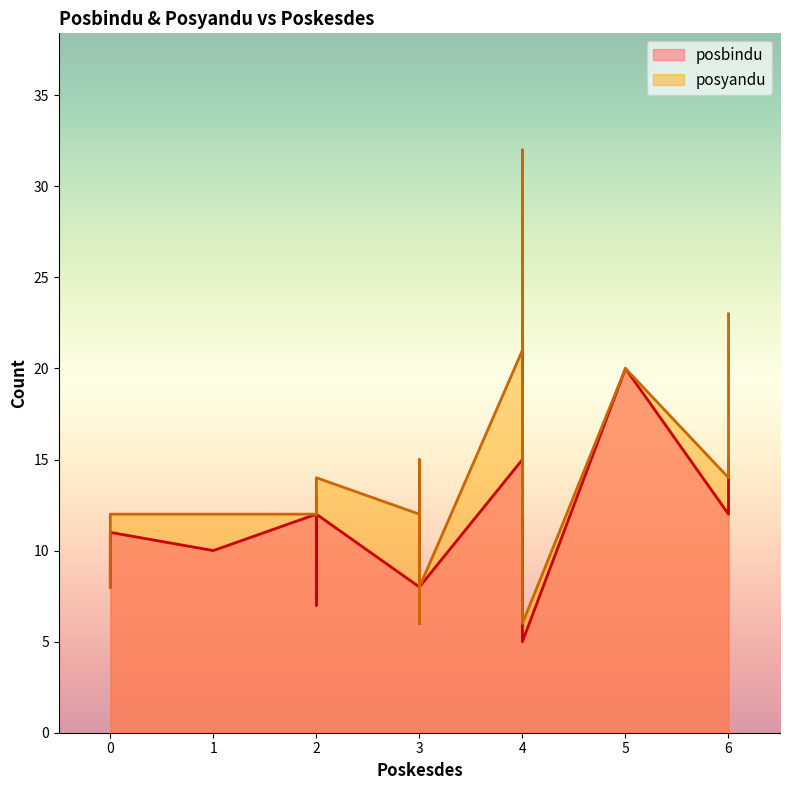

What is the greatest value displayed?

32